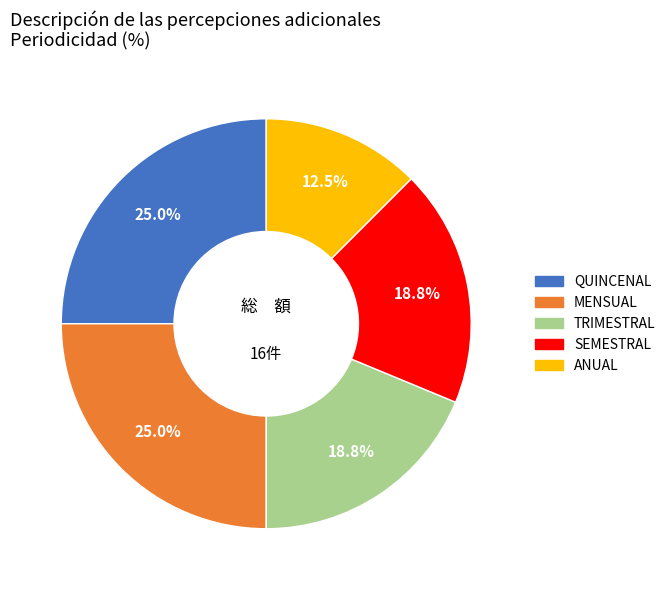

Is there any slice that represents more than half of the pie?

No